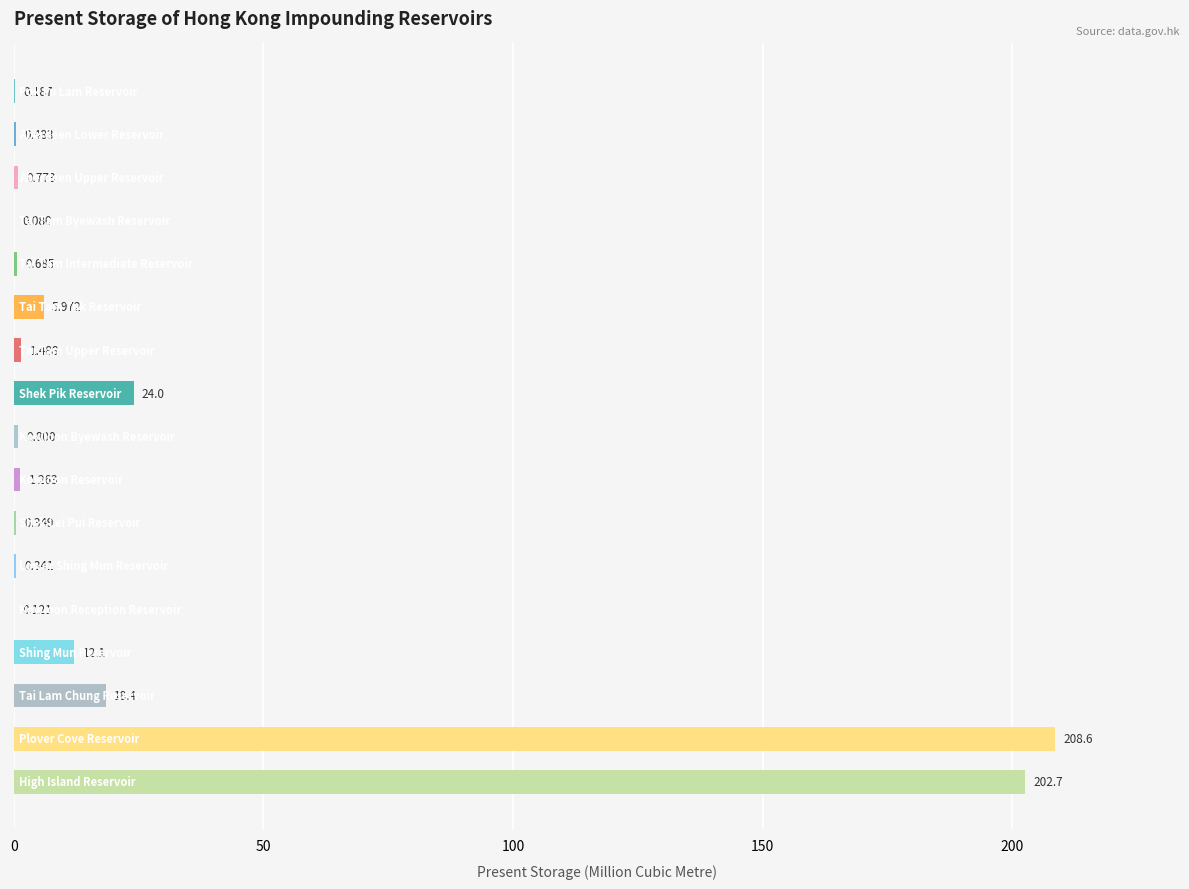

Count the number of data series in this chart.

1